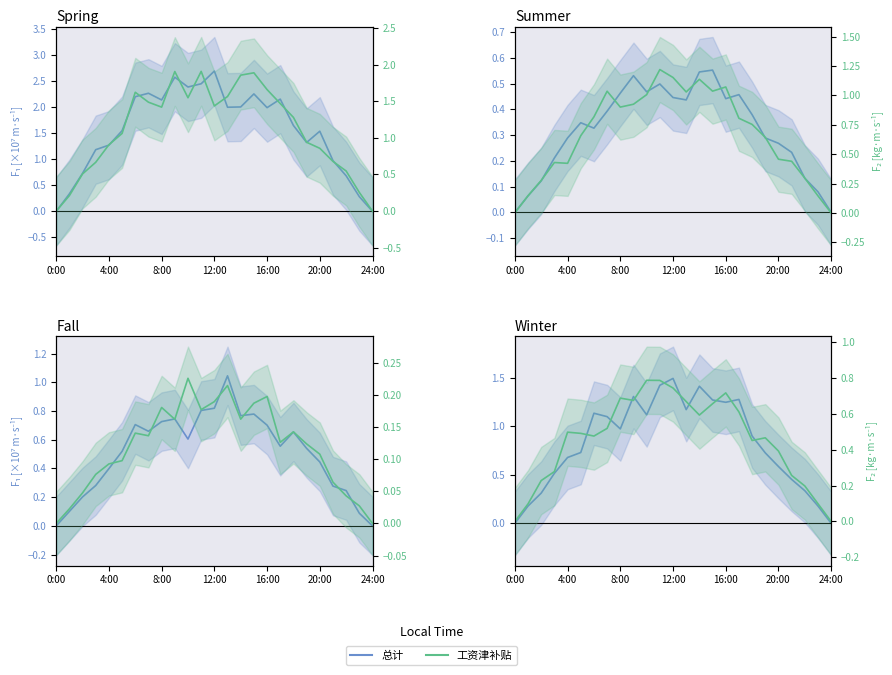

How many values in the 工资津补贴 series exceed 0?

24